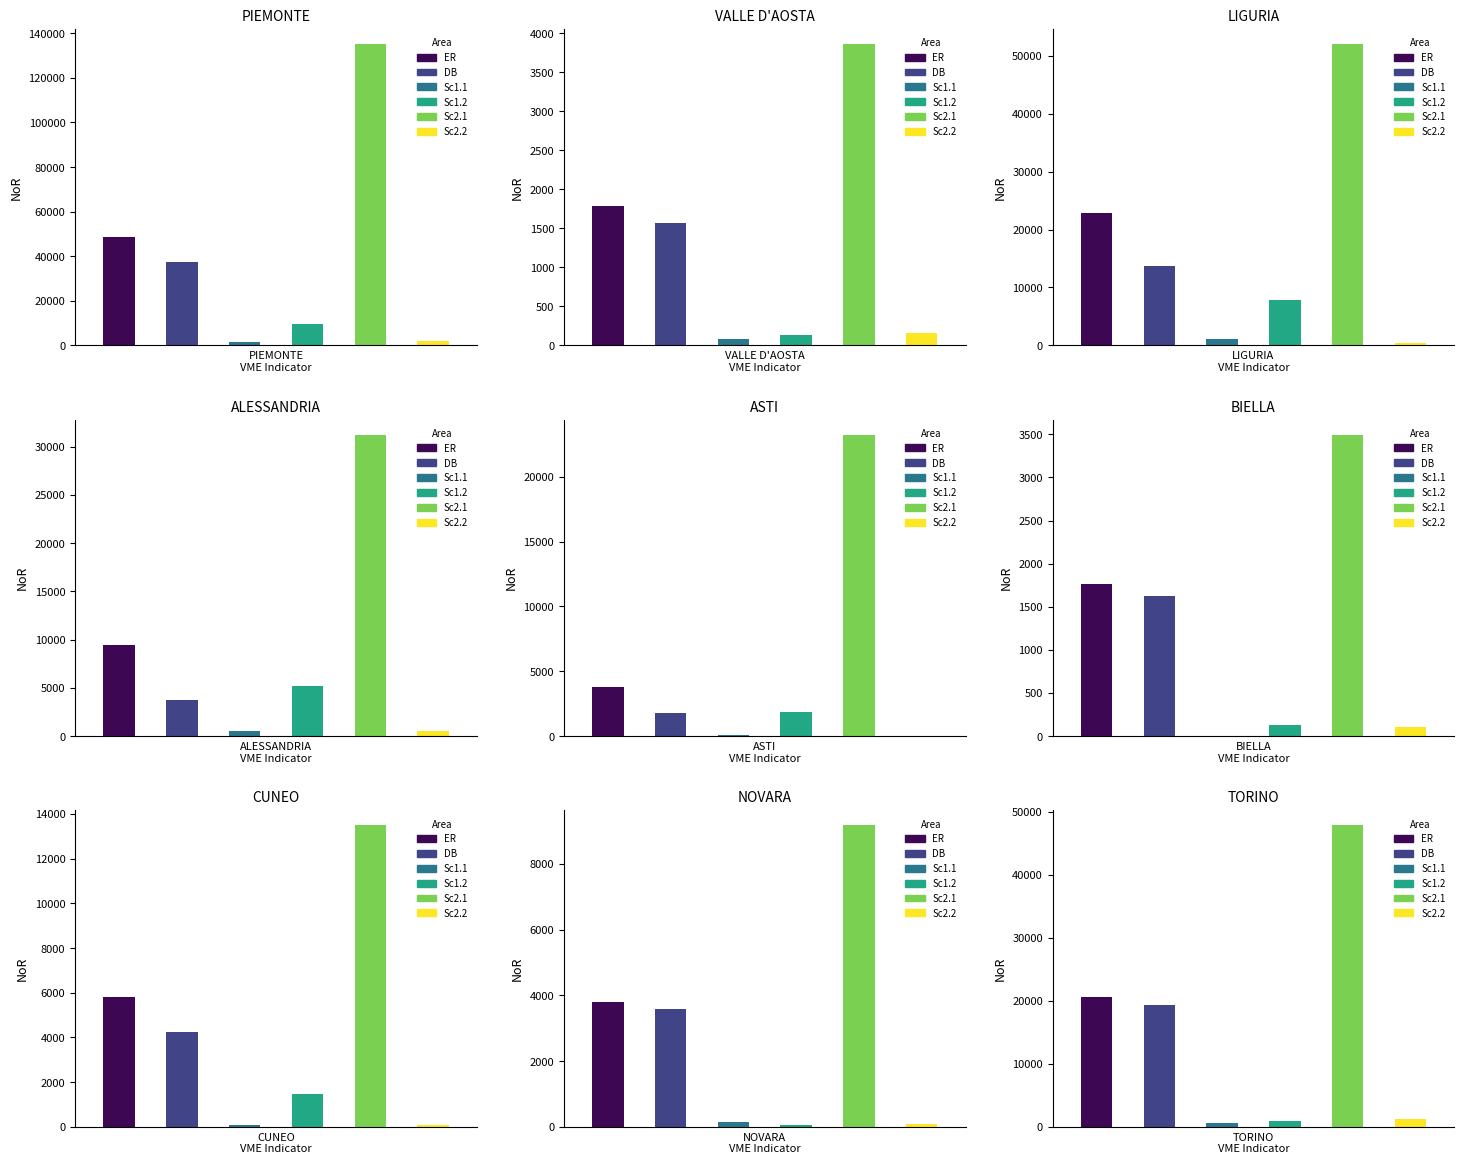

Count the number of data series in this chart.

6